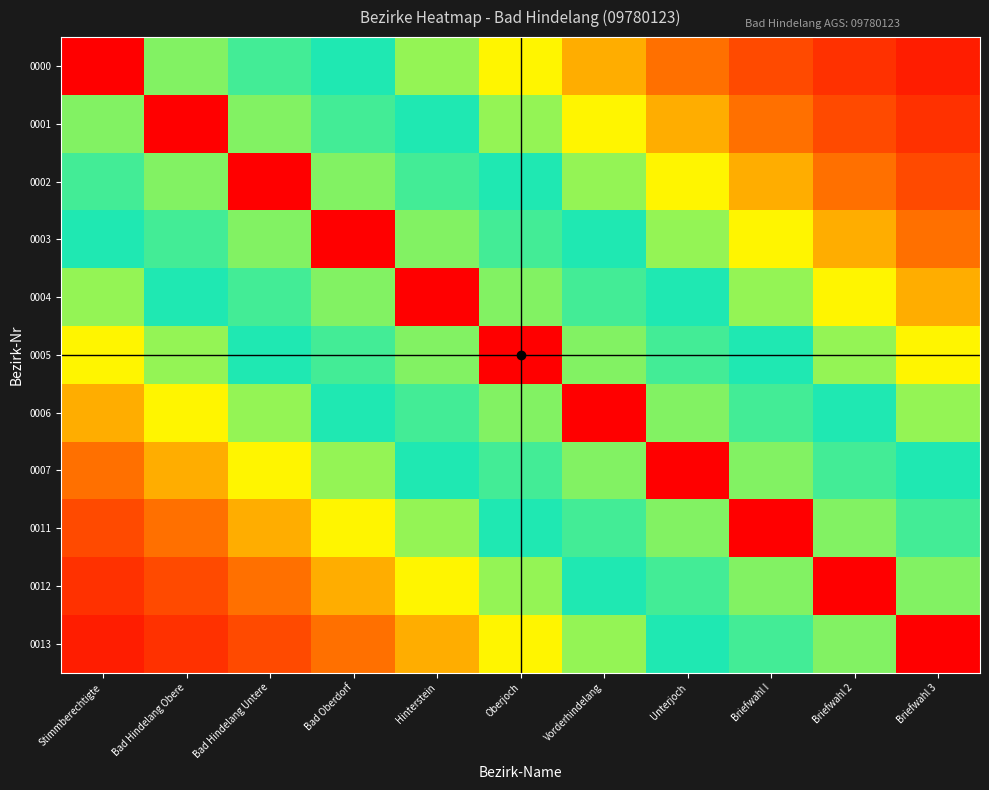

Between Hinterstein and Unterjoch, which series saw the biggest shift?

0004